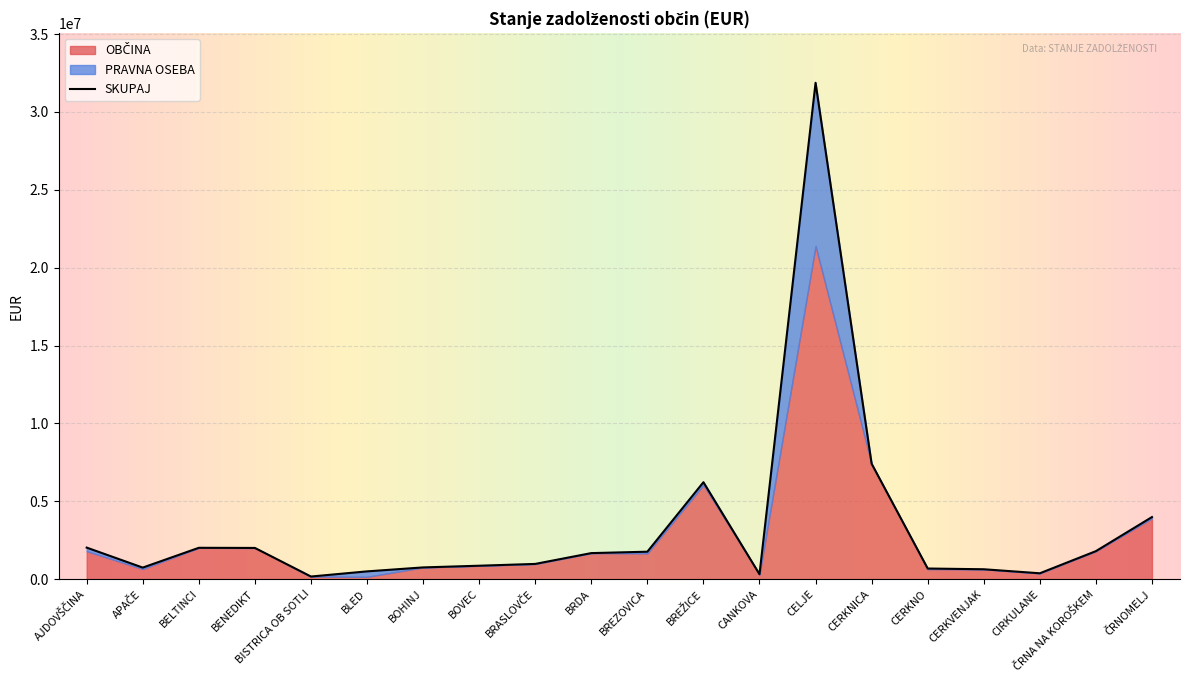

The value at BELTINCI is 1014620. True or false?

False